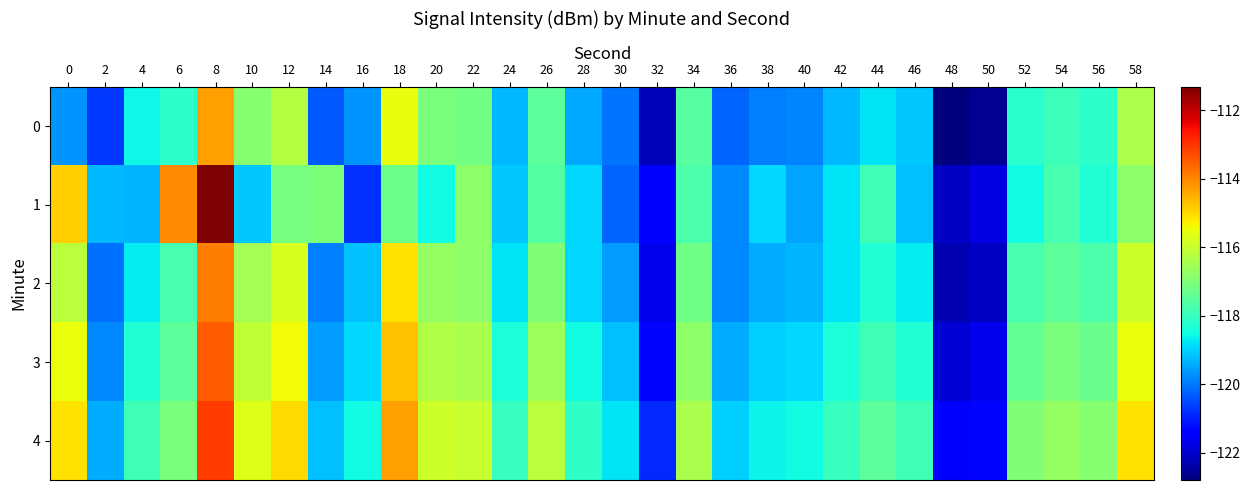

Reading left to right, what are all the values shown in this chart?

0: 0=-119.7	2=-120.7	4=-118.6	6=-118.2	8=-114.3	10=-116.9	12=-116.3	14=-120.4	16=-119.7	18=-115.6	20=-117.1	22=-117.2	24=-119.3	26=-117.5	28=-119.4	30=-120.0	32=-122.2	34=-117.6	36=-120.2	38=-119.9	40=-119.8	42=-119.3	44=-118.8	46=-119.1	48=-122.8	50=-122.6	52=-118.2	54=-117.9	56=-118.1	58=-116.3
1: 0=-114.9	2=-119.3	4=-119.3	6=-114.1	8=-111.3	10=-119.1	12=-117.1	14=-117.1	16=-120.8	18=-117.2	20=-118.5	22=-116.8	24=-119.1	26=-117.6	28=-118.9	30=-120.2	32=-121.5	34=-117.7	36=-119.8	38=-118.9	40=-119.5	42=-118.8	44=-117.9	46=-119.2	48=-122.1	50=-121.8	52=-118.5	54=-117.8	56=-118.3	58=-116.8
2: 0=-116.2	2=-120.1	4=-118.7	6=-117.8	8=-113.9	10=-116.5	12=-115.8	14=-119.9	16=-119.2	18=-115.1	20=-116.7	22=-116.8	24=-118.8	26=-117.0	28=-118.9	30=-119.6	32=-121.7	34=-117.2	36=-119.8	38=-119.4	40=-119.3	42=-118.8	44=-118.3	46=-118.7	48=-122.3	50=-122.1	52=-117.8	54=-117.5	56=-117.7	58=-115.9
3: 0=-115.5	2=-119.8	4=-118.3	6=-117.5	8=-113.5	10=-116.1	12=-115.4	14=-119.6	16=-118.9	18=-114.7	20=-116.3	22=-116.4	24=-118.4	26=-116.6	28=-118.5	30=-119.2	32=-121.3	34=-116.8	36=-119.4	38=-119.0	40=-118.9	42=-118.4	44=-117.9	46=-118.3	48=-121.9	50=-121.7	52=-117.4	54=-117.1	56=-117.3	58=-115.5
4: 0=-115.1	2=-119.4	4=-117.9	6=-117.1	8=-113.1	10=-115.7	12=-115.0	14=-119.2	16=-118.5	18=-114.3	20=-115.9	22=-116.0	24=-118.0	26=-116.2	28=-118.1	30=-118.8	32=-120.9	34=-116.4	36=-119.0	38=-118.6	40=-118.5	42=-118.0	44=-117.5	46=-117.9	48=-121.5	50=-121.3	52=-117.0	54=-116.7	56=-116.9	58=-115.1